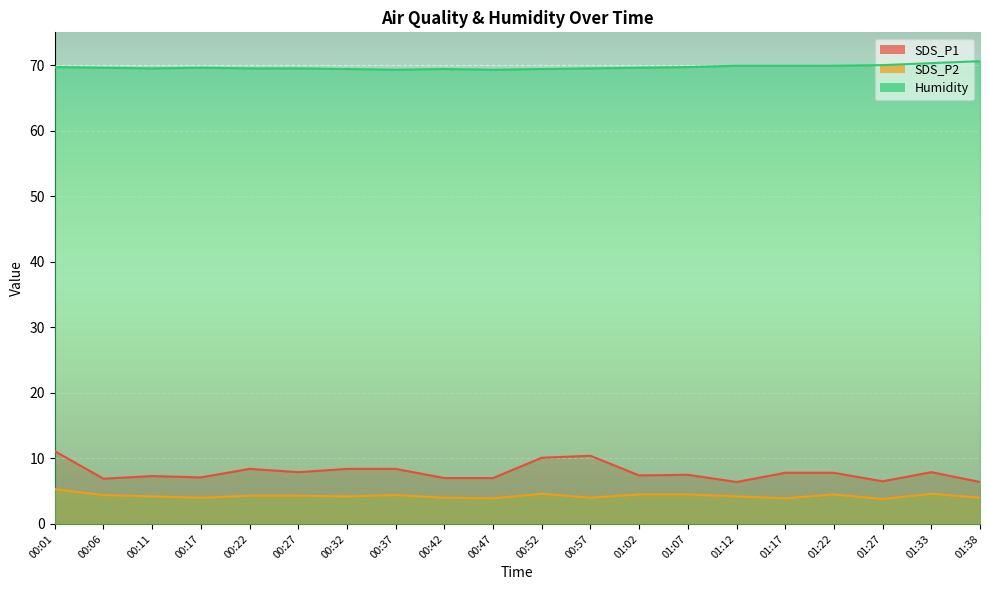

At which category does SDS_P1 reach its first local valley?

00:06